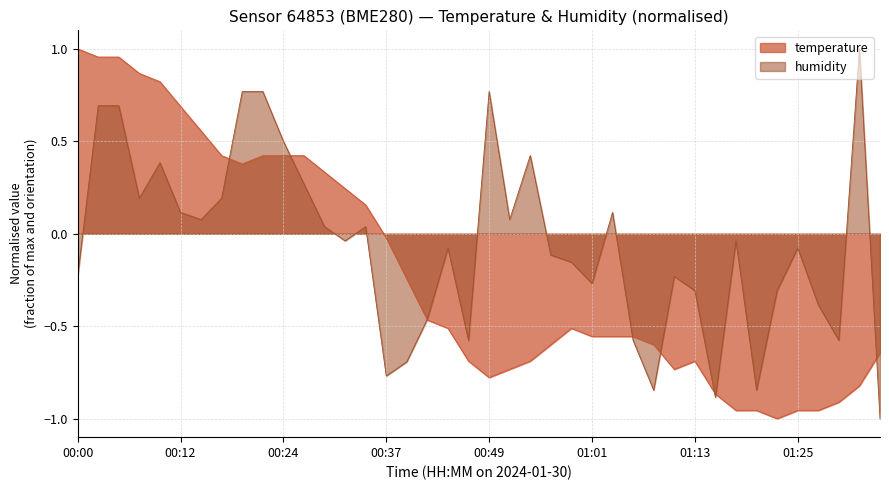

What is the sum of the humidity values at 01:06 and 01:11?

-0.8